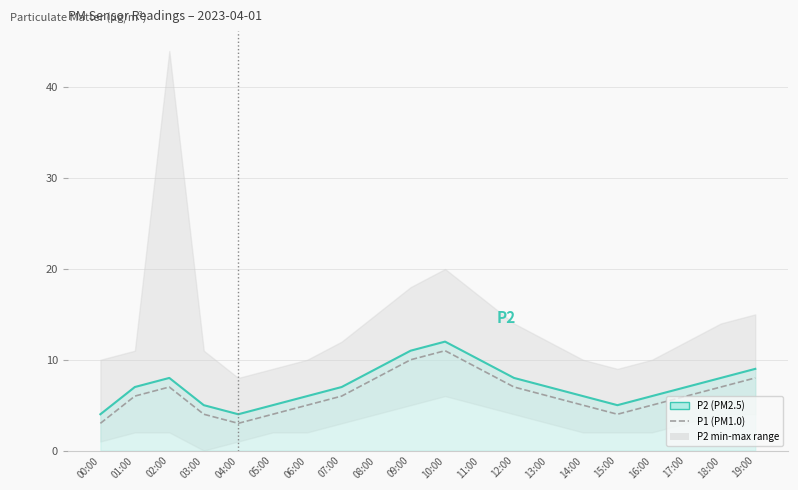

Where is the first local minimum for P1 (PM1.0)?

04:00